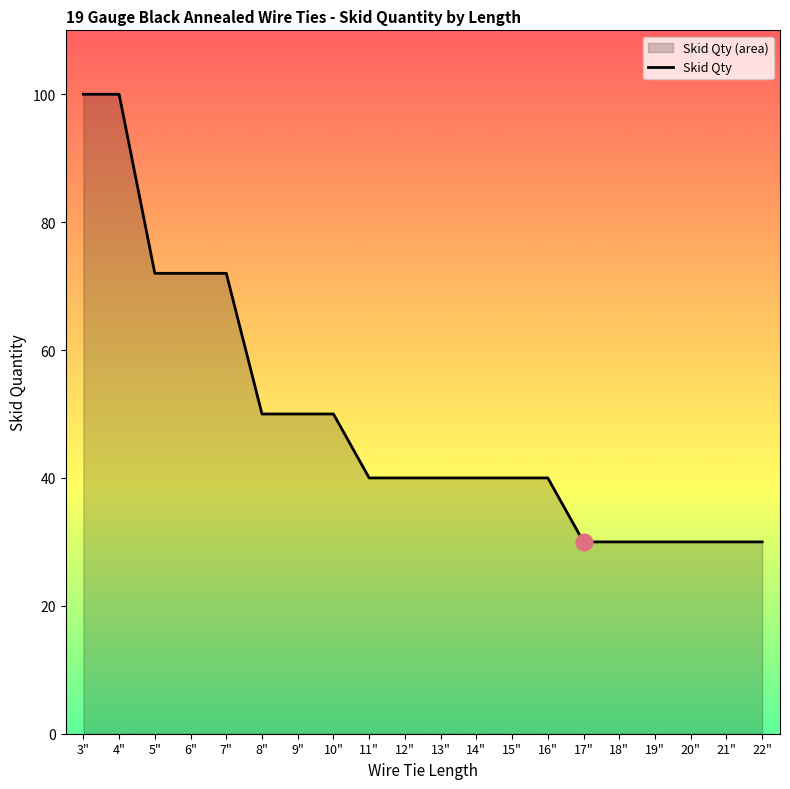

True or false: the data shows 50 at 9".

True